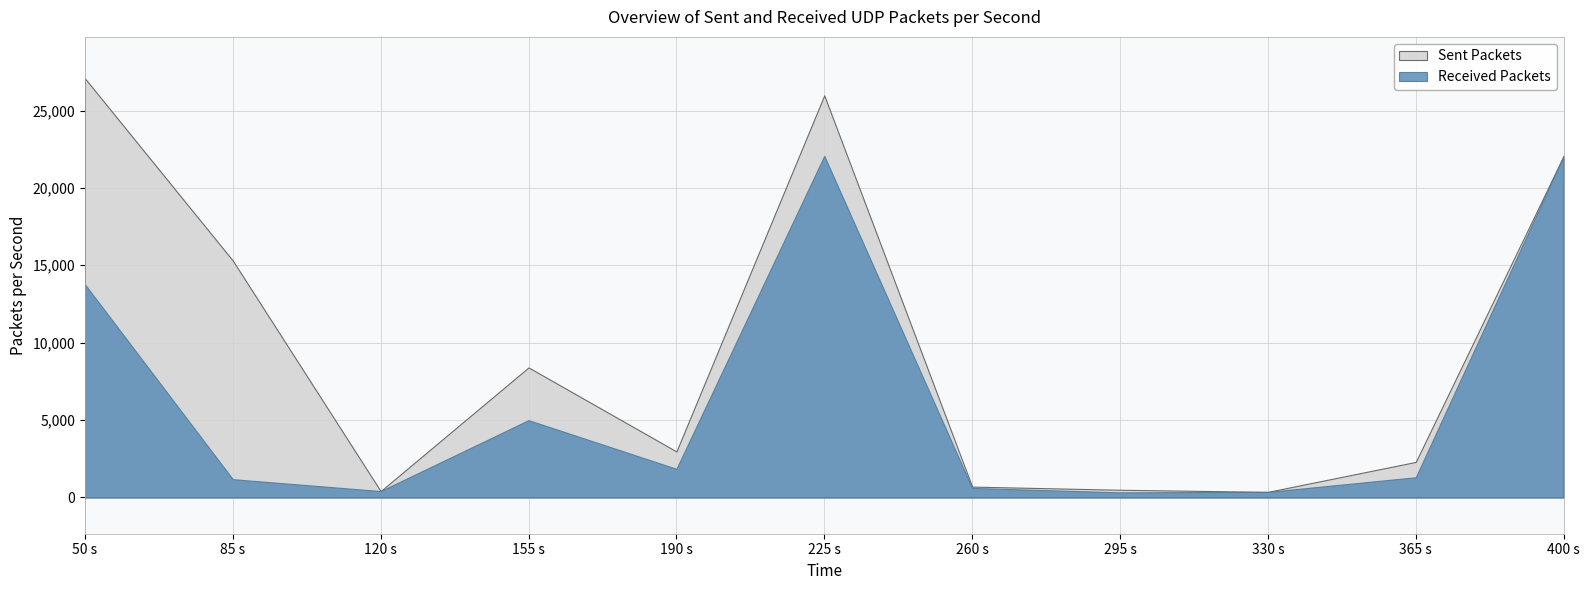

How many interior local peaks does the Presupuesto (Sent) series have?

2